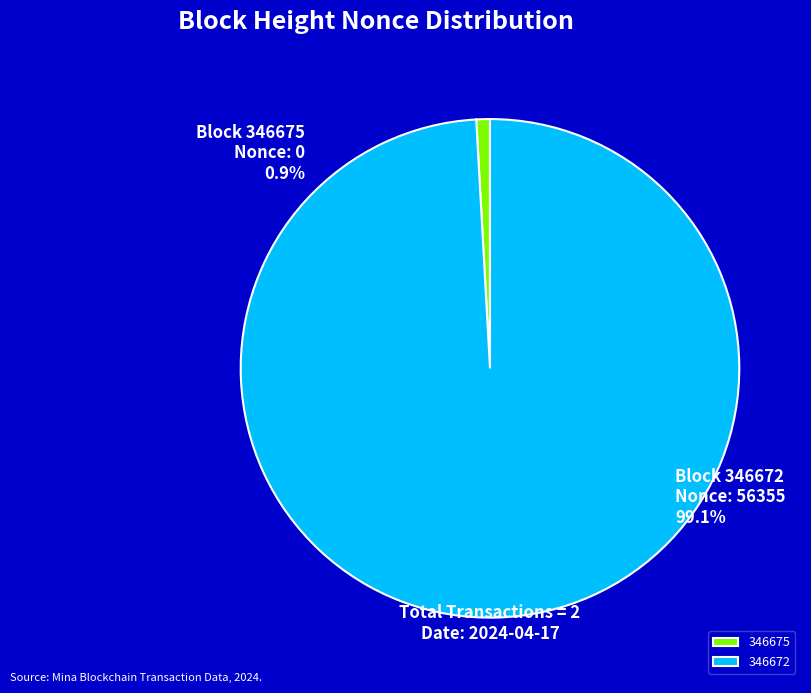

What is the change in value from 346675 to 346672?

+56355